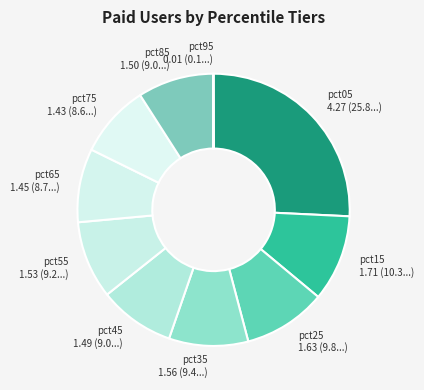

What is the ratio of the value at pct65 to the value at pct55?

0.9